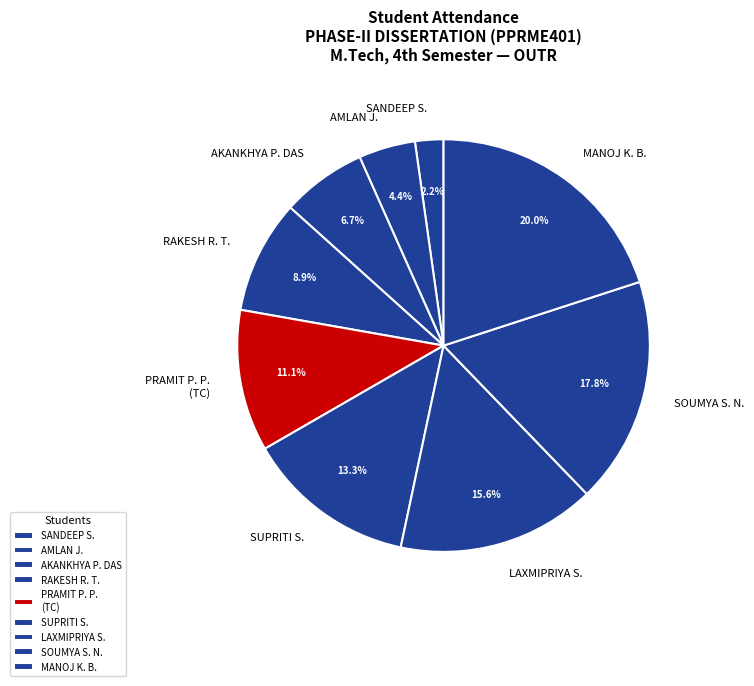

Which slice is the largest?

MANOJ K. B.